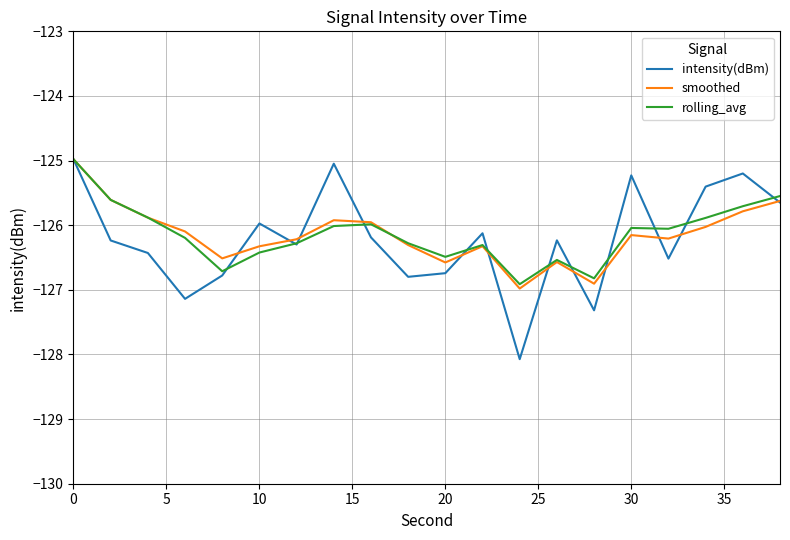

Which series has the widest spread of values?

intensity(dBm)